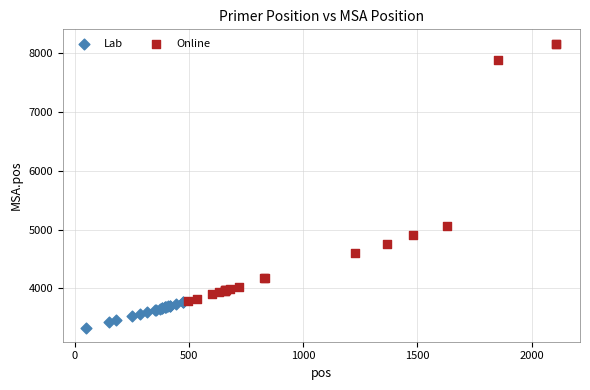

Which series has the widest spread of Y values?

Online